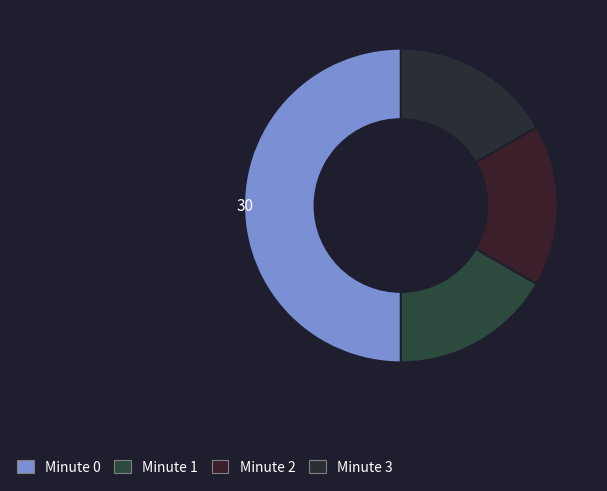

Count the number of slices in the pie.

4